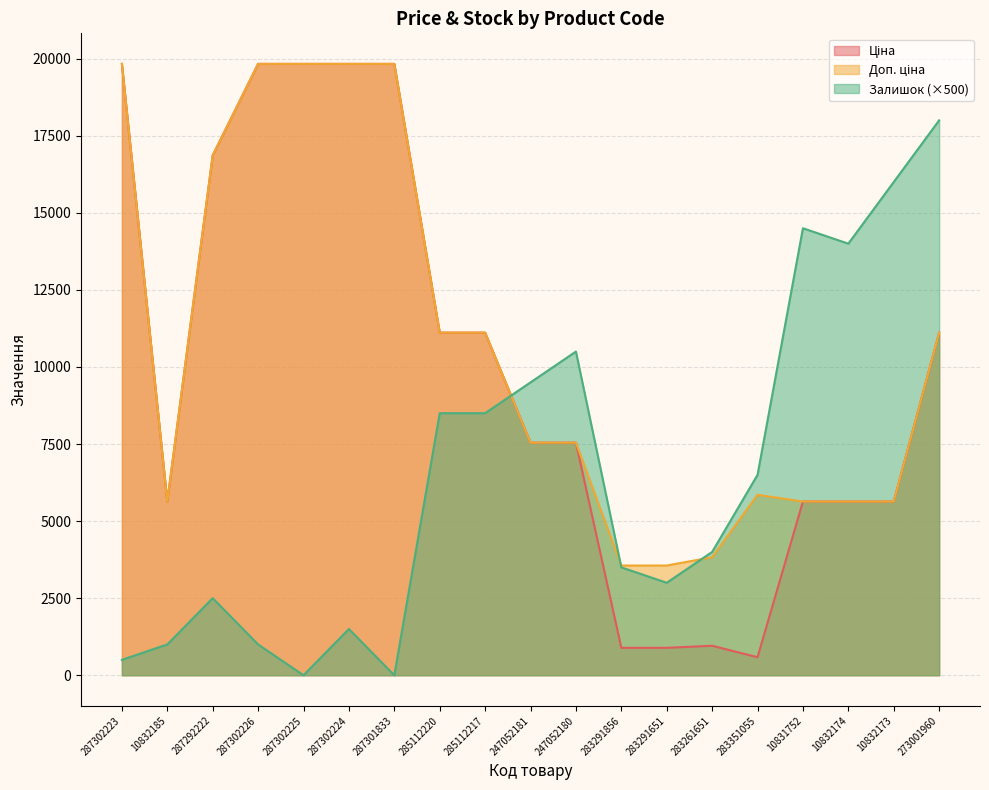

At how many categories does at least one series exceed 5640?

15